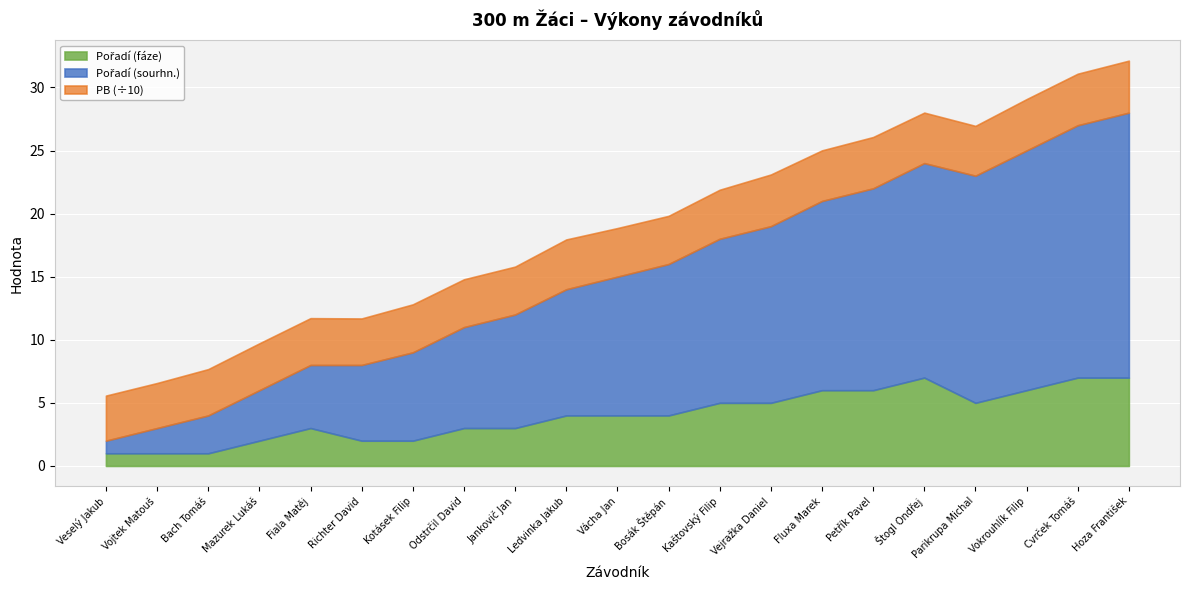

What is the average value of the Pořadí (fáze) series?

4.0